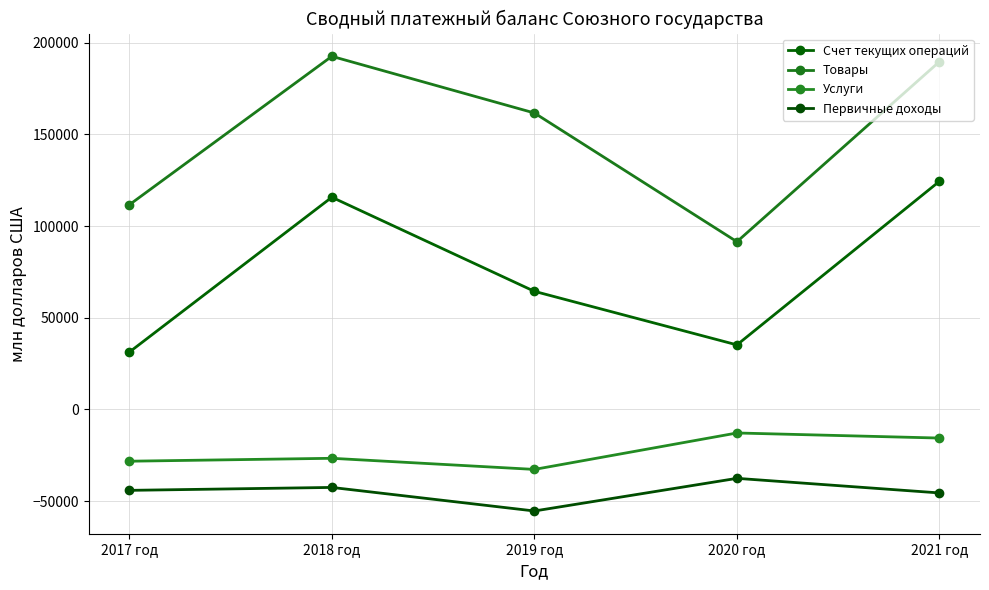

At which category does Товары reach its first local valley?

2020 год